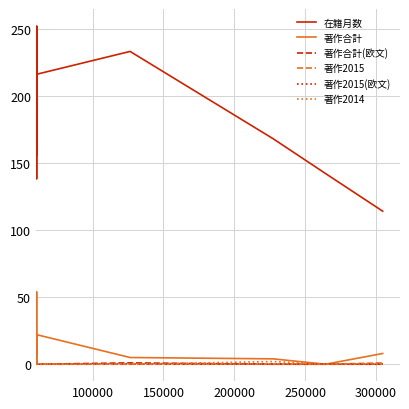

Which series has the widest spread of values?

在籍月数